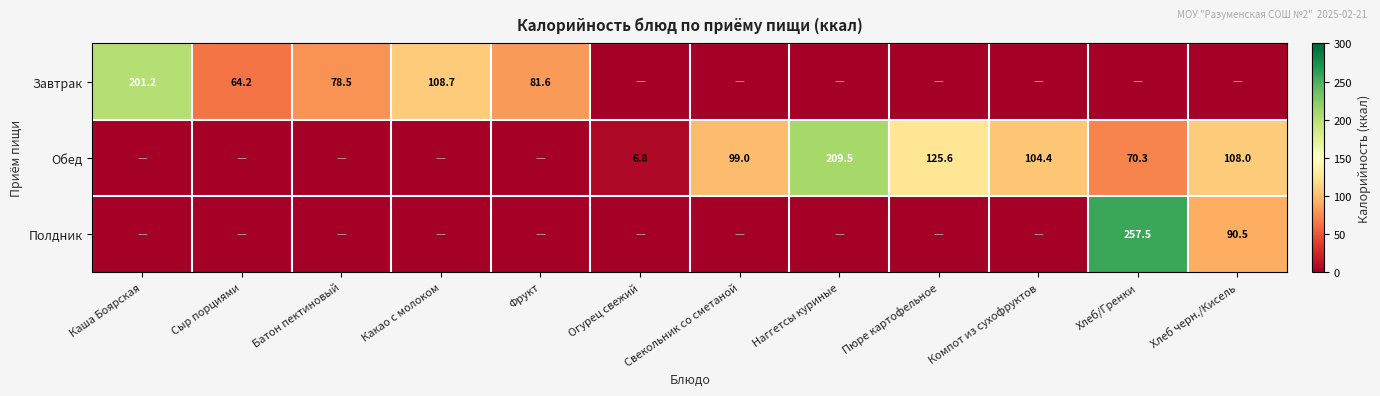

What is the sum of the Обед values at Компот из сухофруктов and Пюре картофельное?

230.0